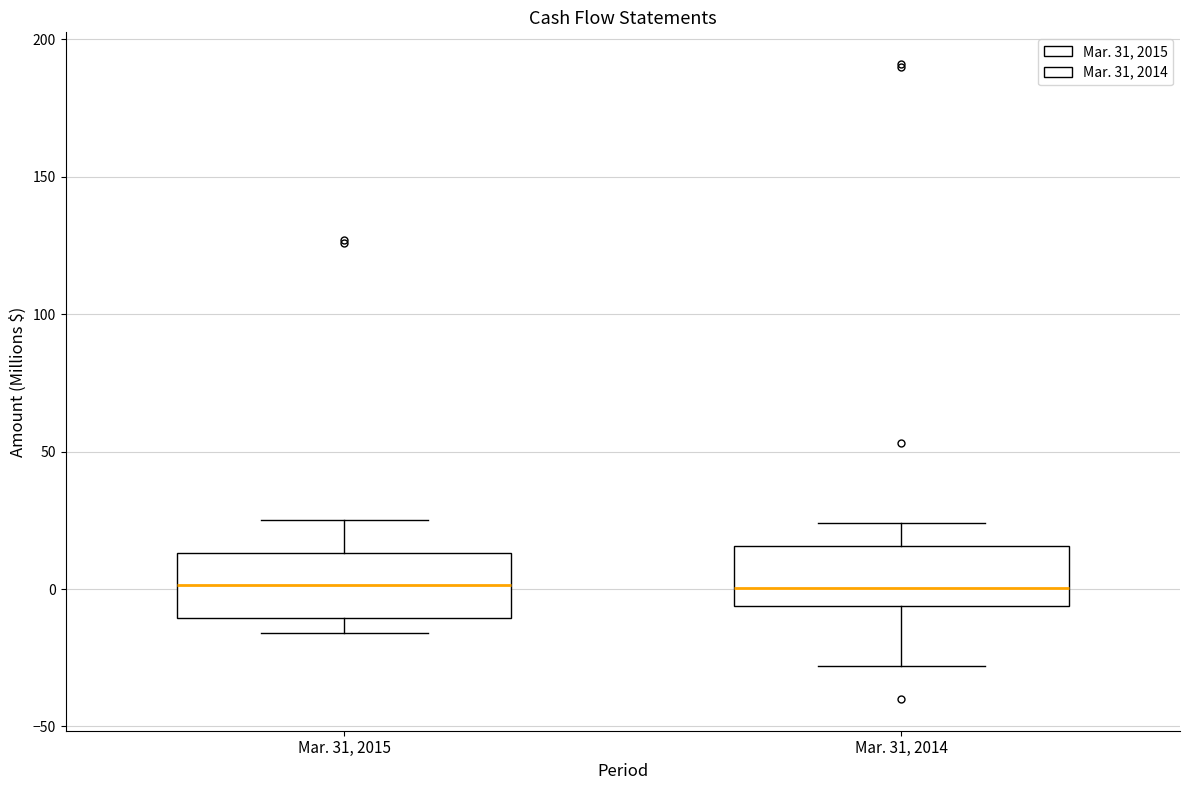

Reading left to right, read every box against the y-axis: the position of its median line, the range the box covers, and the ends of its whiskers. The values are not printed on the chart, so give them approximately, as read against the axis.

Mar. 31, 2015: median 0, box -10 to 15, whiskers -15 to 25
Mar. 31, 2014: median 0, box -5 to 15, whiskers -30 to 25